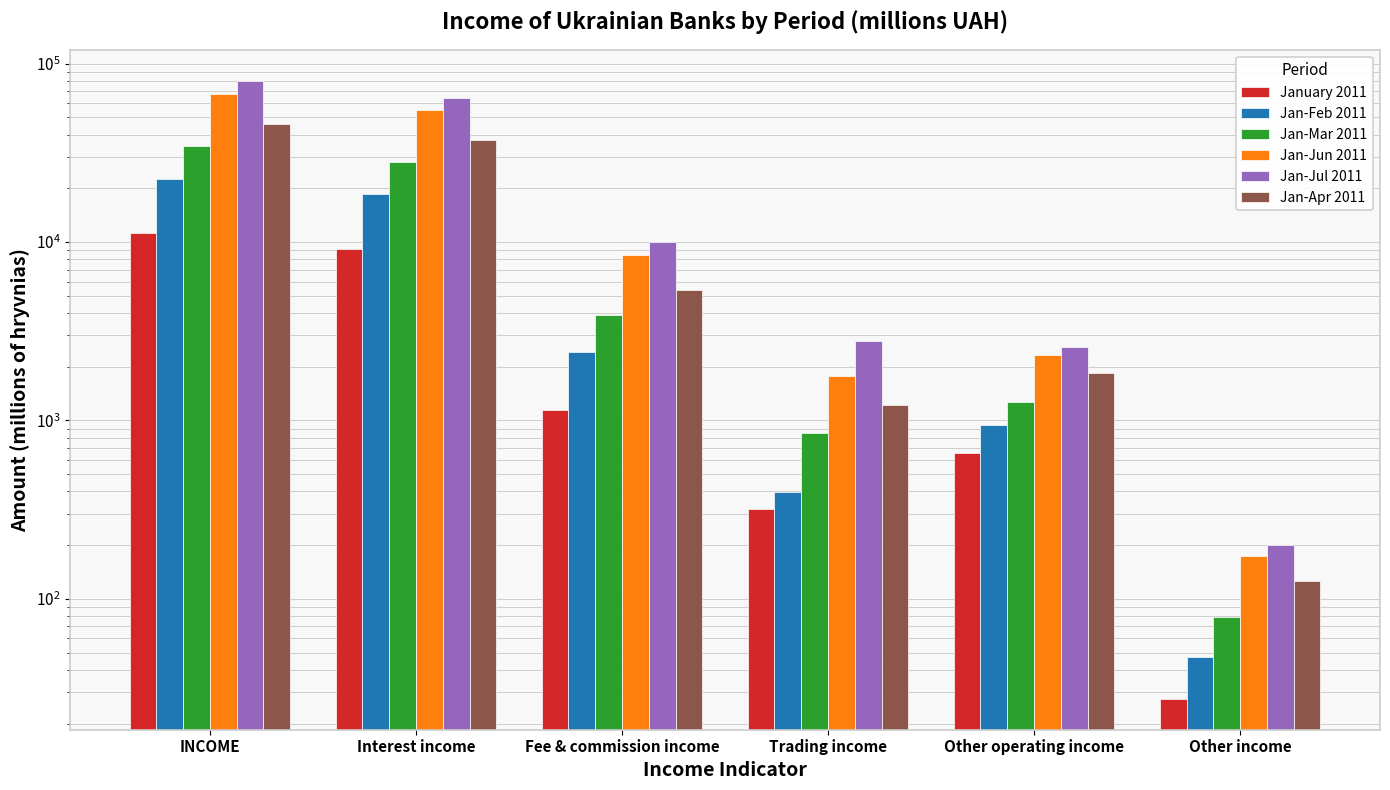

What is the difference between the highest and lowest values at Trading income?

2477.5